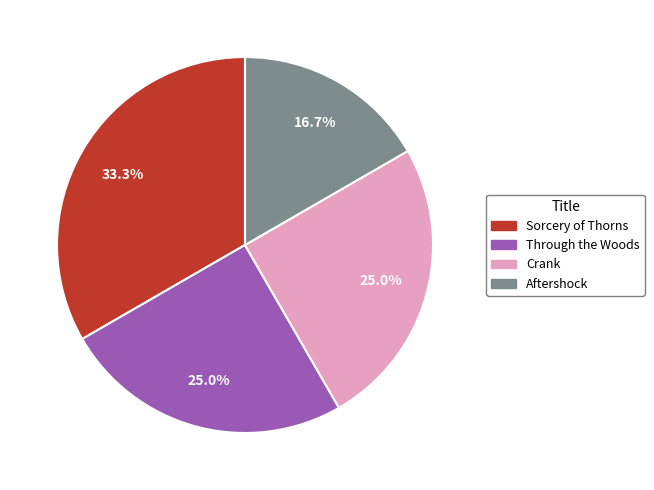

Which slice is the largest?

Sorcery of Thorns